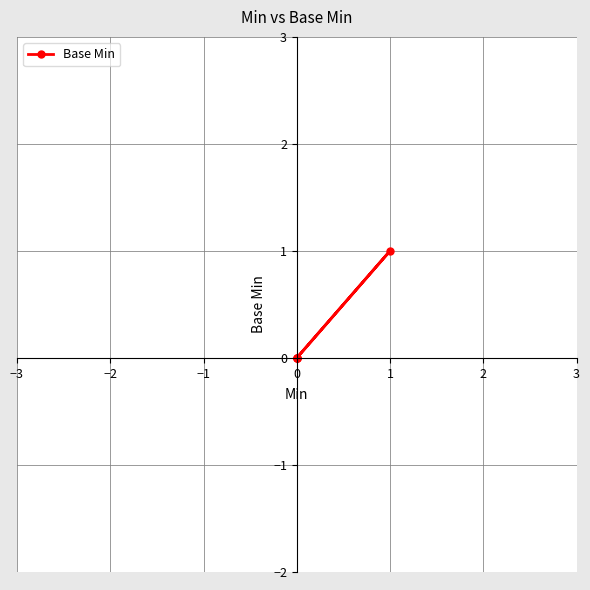

What is the label of the 5th point from the left?

1